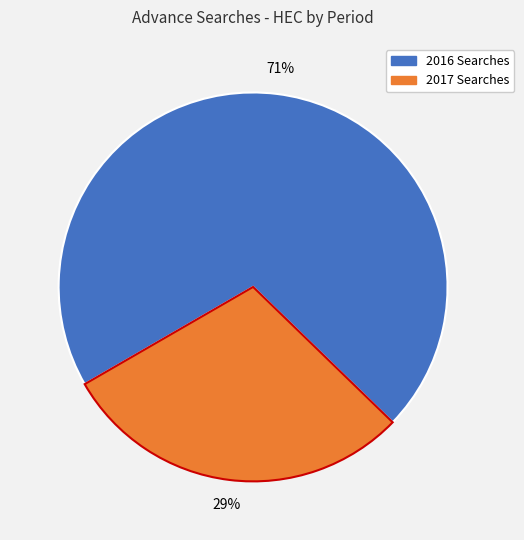

Is there any slice that represents more than half of the pie?

Yes